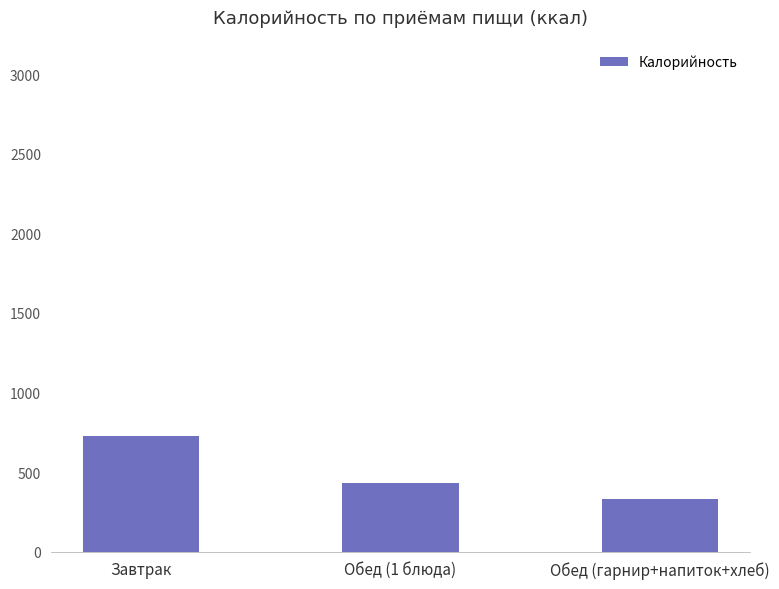

What is the sum of the values at Обед (1 блюда) and Завтрак?

1163